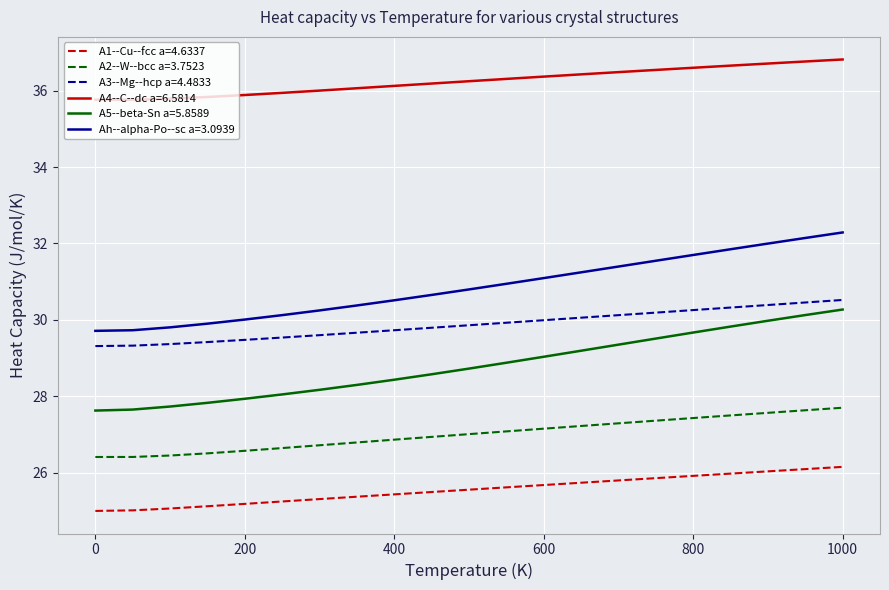

What is the difference between the maximum and minimum values in the A3--Mg--hcp a=4.4833 series?

1.2